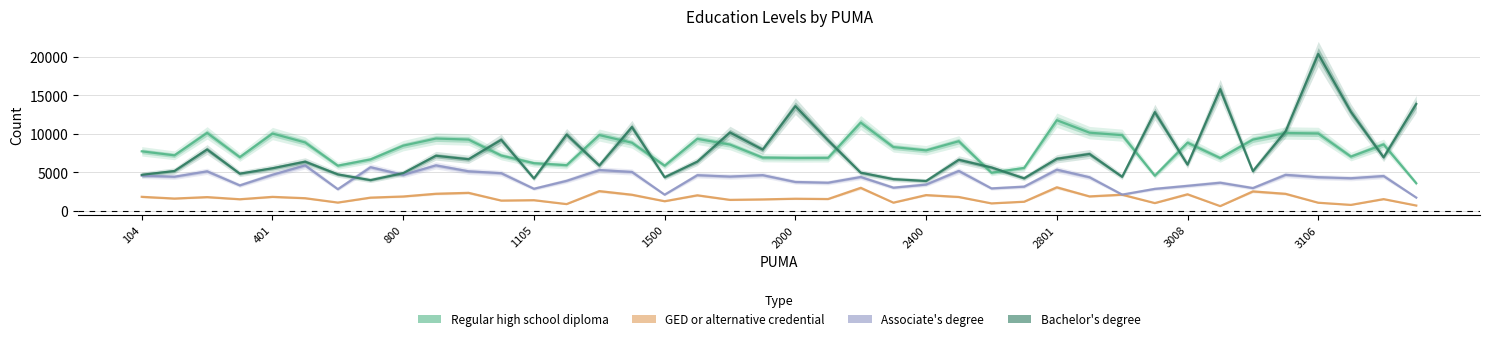

What is the value of the Associate's degree, type not specified point at the 22nd from the left?

3617